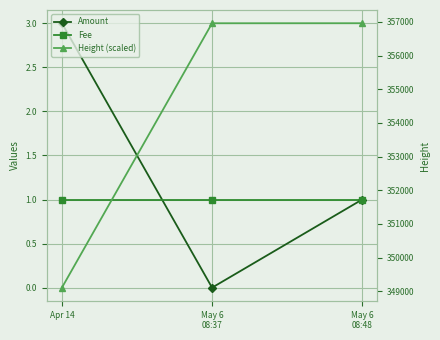

What is the difference between the maximum and minimum values in the Height (scaled) series?

7856